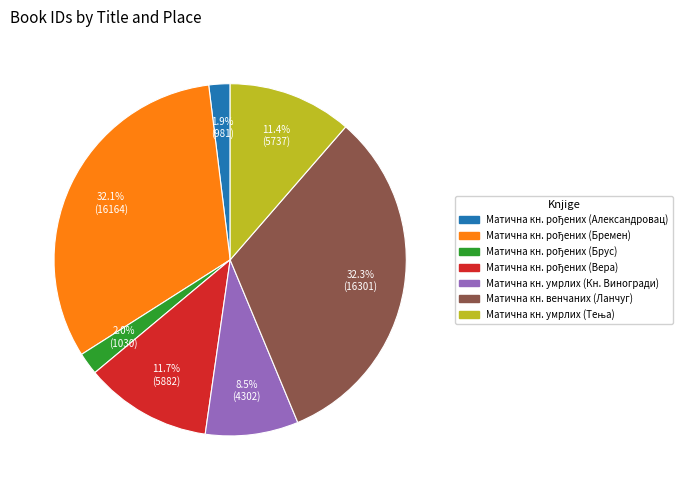

Is there any slice that represents more than half of the pie?

No